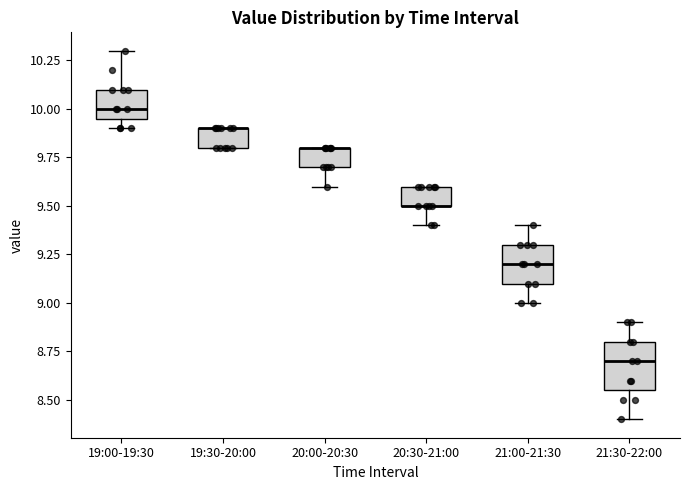

Where is the upper edge of the box for 19:30-20:00 on the y-axis? The values are not printed on the chart, so give them approximately, as read against the axis.

9.90